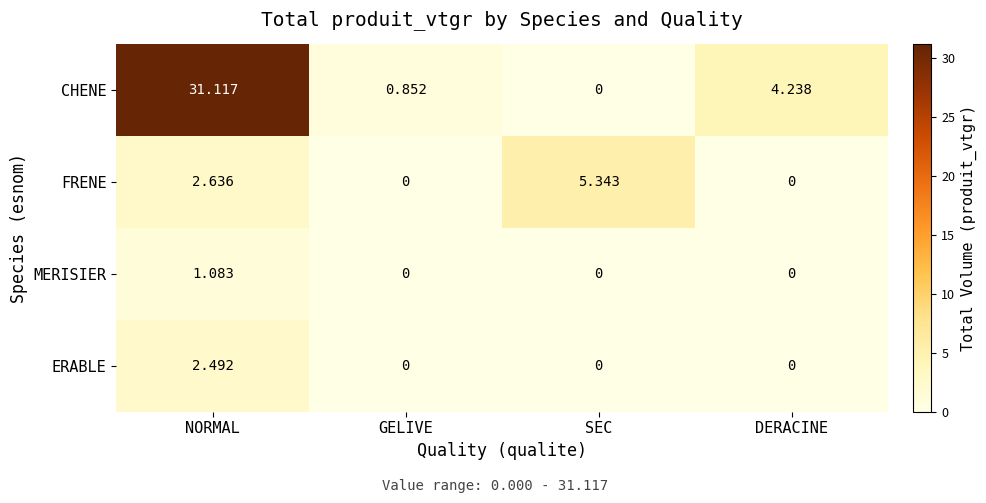

Which series has the largest total across all categories?

CHENE